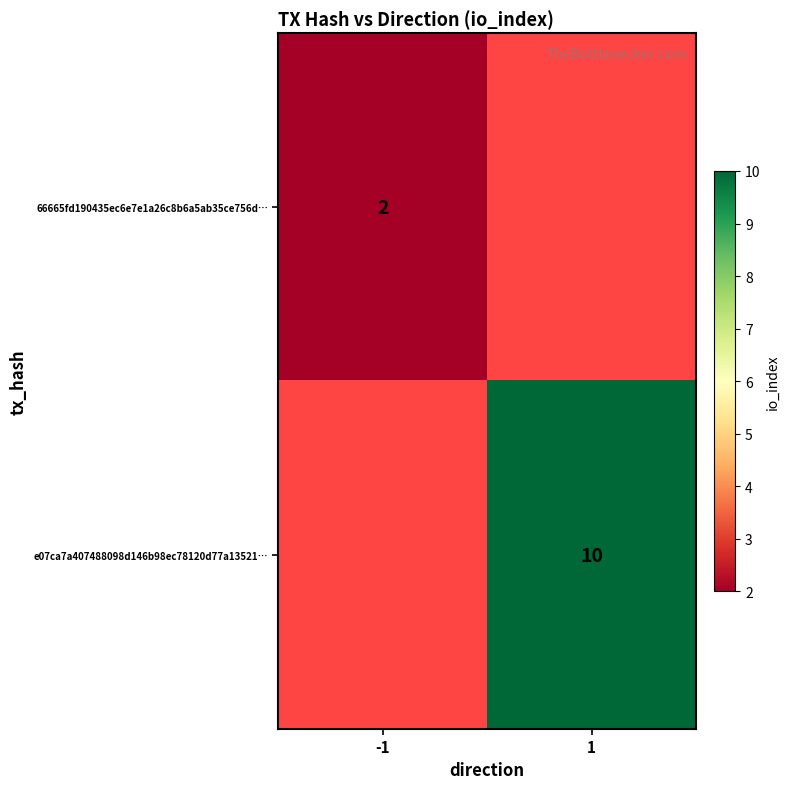

The 66665fd190435ec6e7e1a26c8b6a5ab35ce756d… series shows 1 at -1. True or false?

False